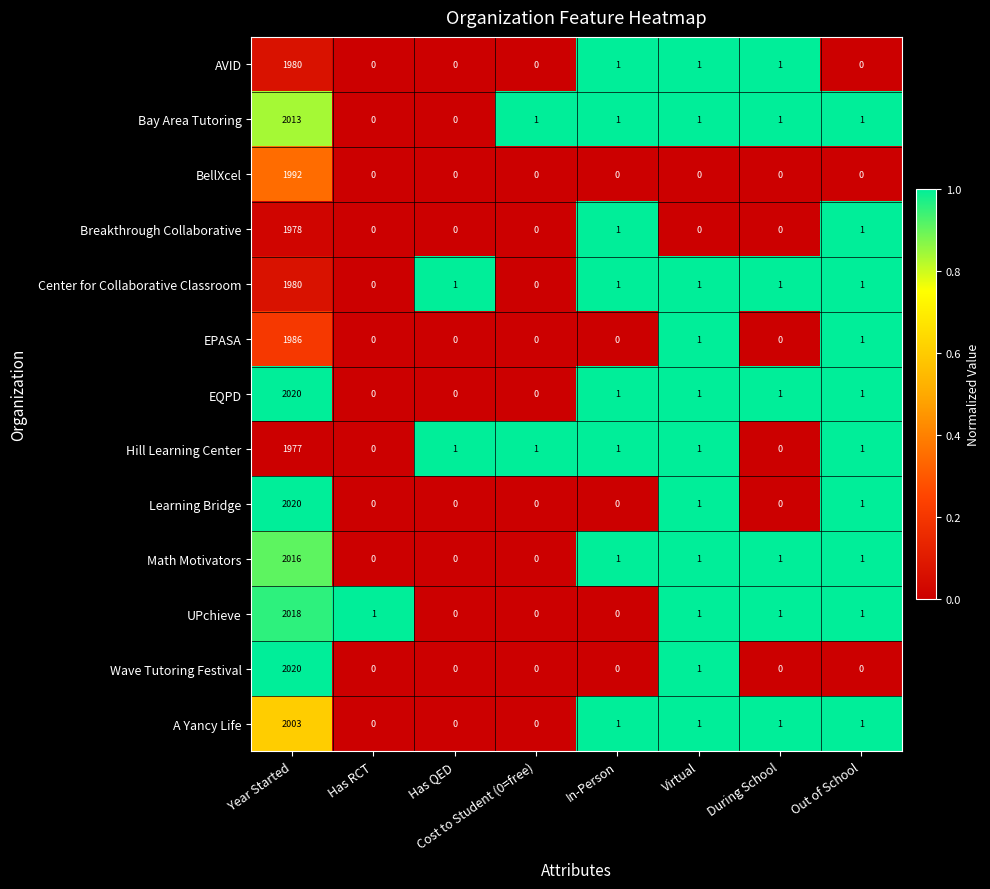

How many categories are shown in the chart?

8